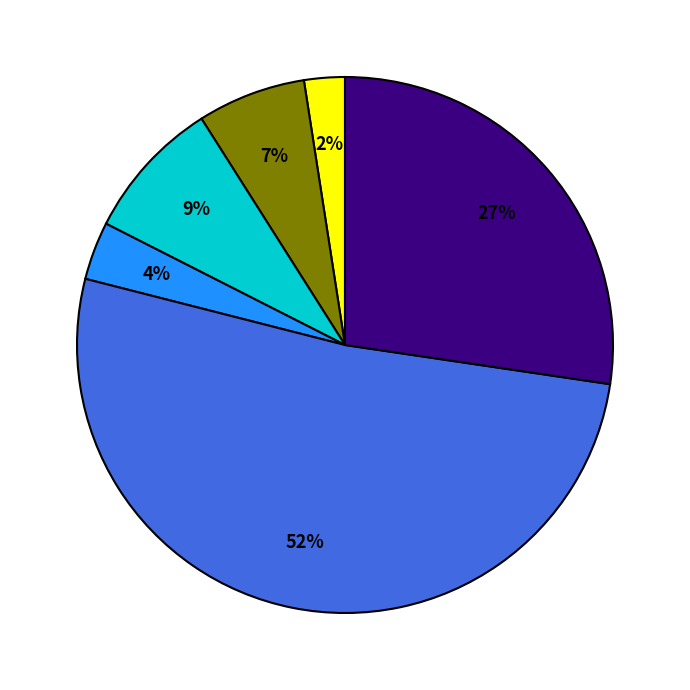

Is there any slice that represents more than half of the pie?

Yes